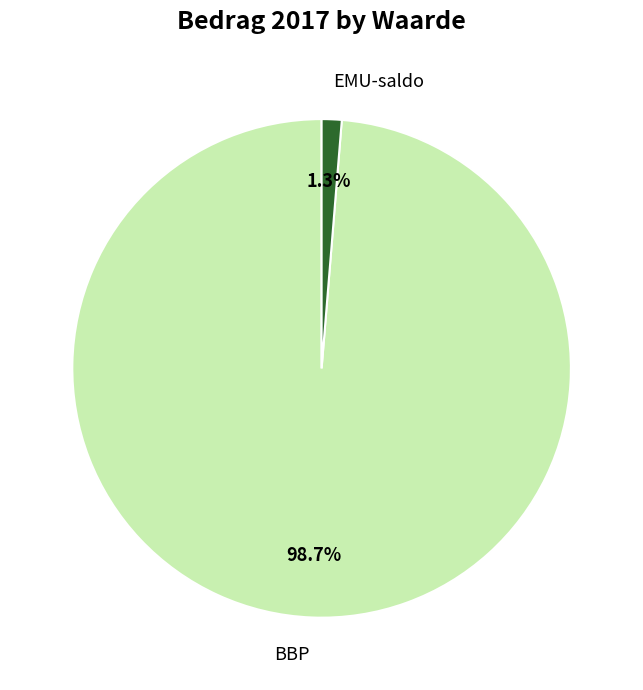

Which category has the smallest portion of the pie?

EMU-saldo